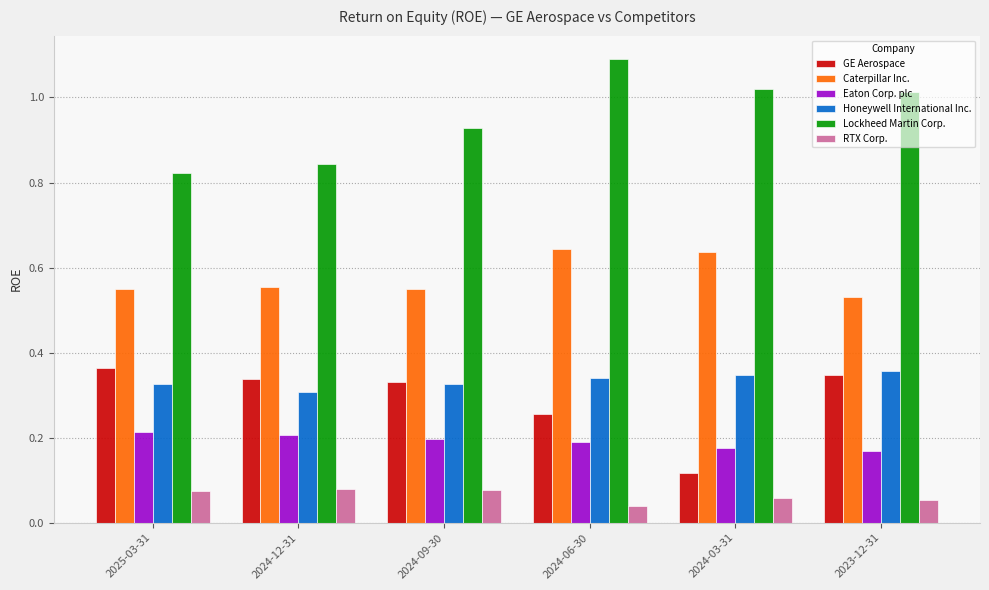

True or false: Honeywell International Inc. has a value of 0.6 at 2024-03-31.

False